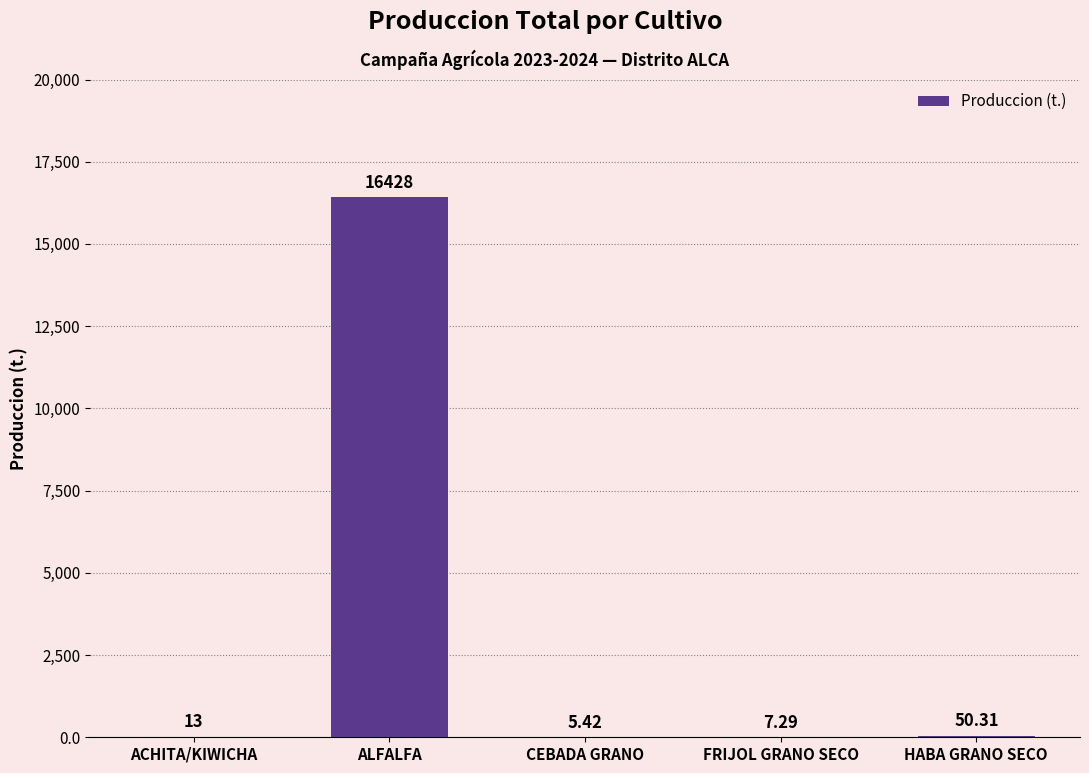

What is the change in value from ALFALFA to HABA GRANO SECO?

-16377.7